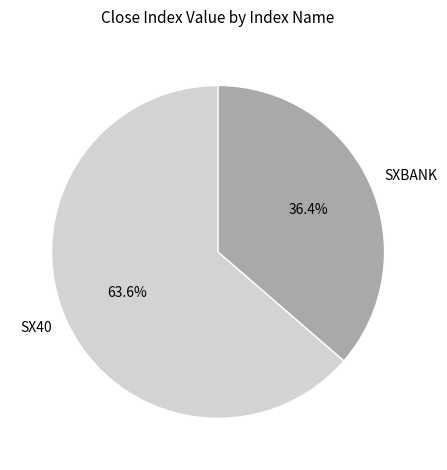

Between SX40 and SXBANK, which is larger?

SX40